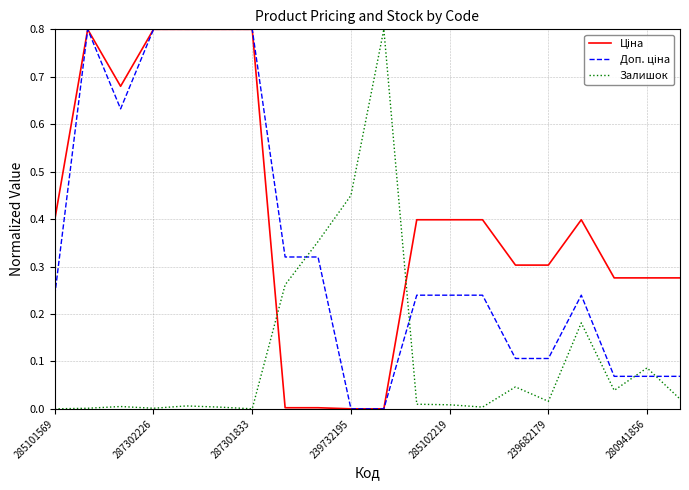

What is the greatest value displayed?

0.8